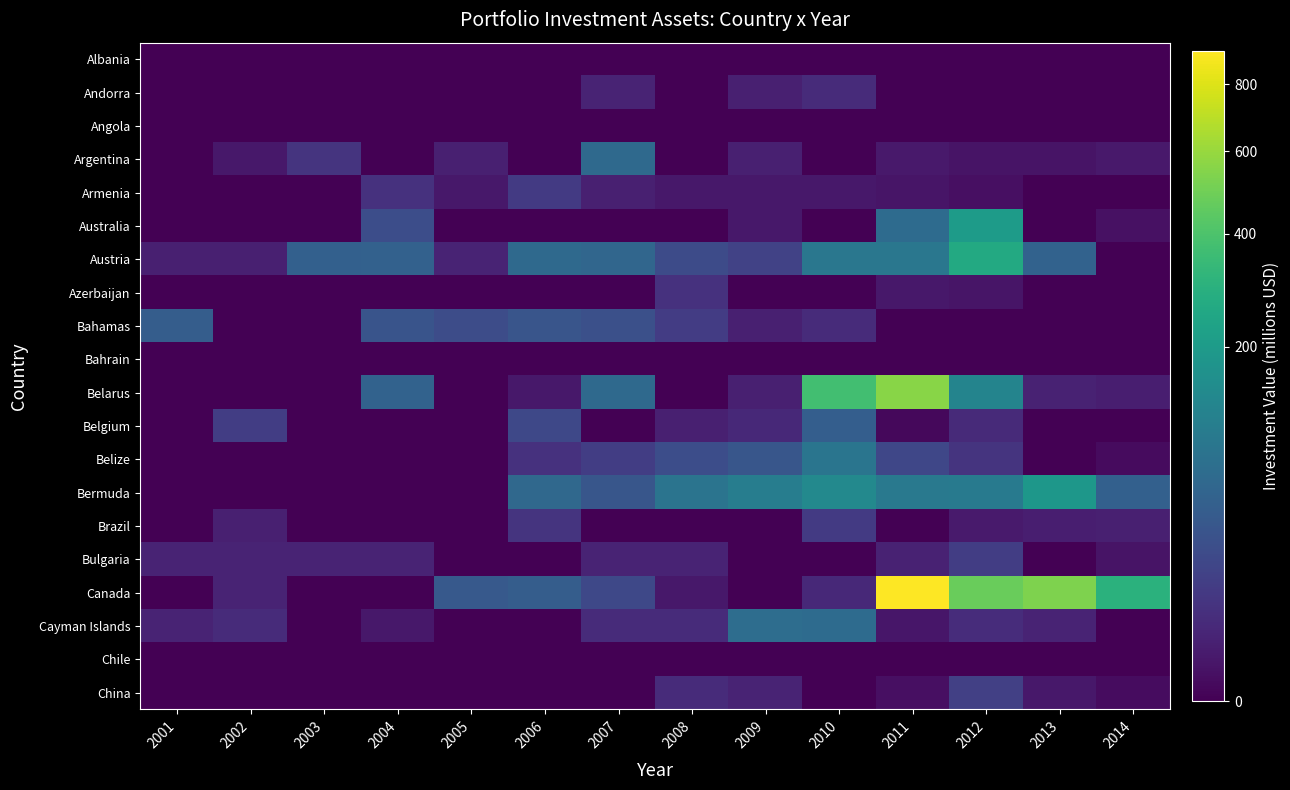

Reading left to right, list all the values displayed in this chart.

Albania: 2001=0.0	2002=0.0	2003=0.0	2004=0.0	2005=0.0	2006=0.0	2007=0.0	2008=0.0	2009=0.0	2010=0.0	2011=0.0	2012=0.0	2013=0.0	2014=0.0
Andorra: 2001=0.0	2002=0.0	2003=0.0	2004=0.0	2005=0.0	2006=0.0	2007=3.0	2008=0.0	2009=2.0	2010=5.0	2011=0.0	2012=0.0	2013=0.0	2014=0.0
Angola: 2001=0.0	2002=0.0	2003=0.0	2004=0.0	2005=0.0	2006=0.0	2007=0.0	2008=0.0	2009=0.0	2010=0.0	2011=0.0	2012=0.0	2013=0.0	2014=0.0
Argentina: 2001=0.0	2002=1.0	2003=8.0	2004=0.0	2005=2.0	2006=0.0	2007=62.0	2008=0.0	2009=2.0	2010=0.0	2011=1.1	2012=0.6	2013=0.6	2014=1.0
Armenia: 2001=0.0	2002=0.0	2003=0.0	2004=7.0	2005=1.0	2006=11.0	2007=2.0	2008=1.0	2009=1.0	2010=1.0	2011=0.7	2012=0.3	2013=0.0	2014=0.0
Australia: 2001=0.0	2002=0.0	2003=0.0	2004=25.0	2005=0.0	2006=0.0	2007=0.0	2008=0.0	2009=1.0	2010=0.0	2011=66.8	2012=204.4	2013=0.0	2014=0.4
Austria: 2001=2.0	2002=2.0	2003=48.0	2004=49.0	2005=3.0	2006=63.0	2007=58.0	2008=23.0	2009=16.0	2010=91.0	2011=89.9	2012=263.5	2013=50.9	2014=0.0
Azerbaijan: 2001=0.0	2002=0.0	2003=0.0	2004=0.0	2005=0.0	2006=0.0	2007=0.0	2008=7.0	2009=0.0	2010=0.0	2011=1.0	2012=0.7	2013=0.0	2014=0.0
Bahamas: 2001=43.0	2002=0.0	2003=0.0	2004=31.0	2005=24.0	2006=32.0	2007=27.0	2008=12.0	2009=2.0	2010=5.0	2011=0.0	2012=0.0	2013=0.0	2014=0.0
Bahrain: 2001=0.0	2002=0.0	2003=0.0	2004=0.0	2005=0.0	2006=0.0	2007=0.0	2008=0.0	2009=0.0	2010=0.0	2011=0.0	2012=0.0	2013=0.0	2014=0.0
Belarus: 2001=0.0	2002=0.0	2003=0.0	2004=50.0	2005=0.0	2006=1.0	2007=62.0	2008=0.0	2009=2.0	2010=369.0	2011=559.1	2012=125.1	2013=2.7	2014=1.9
Belgium: 2001=0.0	2002=13.0	2003=0.0	2004=0.0	2005=0.0	2006=20.0	2007=0.0	2008=2.0	2009=4.0	2010=44.0	2011=0.1	2012=4.5	2013=0.0	2014=0.0
Belize: 2001=0.0	2002=0.0	2003=0.0	2004=0.0	2005=0.0	2006=7.0	2007=13.0	2008=25.0	2009=34.0	2010=87.0	2011=19.1	2012=8.2	2013=0.0	2014=0.1
Bermuda: 2001=0.0	2002=0.0	2003=0.0	2004=0.0	2005=0.0	2006=60.0	2007=34.0	2008=84.0	2009=108.0	2010=140.0	2011=94.4	2012=98.2	2013=186.2	2014=47.0
Brazil: 2001=0.0	2002=2.0	2003=0.0	2004=0.0	2005=0.0	2006=8.0	2007=0.0	2008=0.0	2009=0.0	2010=11.0	2011=0.0	2012=1.2	2013=1.9	2014=2.2
Bulgaria: 2001=3.0	2002=3.0	2003=3.0	2004=3.0	2005=0.0	2006=0.0	2007=3.0	2008=3.0	2009=0.0	2010=0.0	2011=2.6	2012=13.0	2013=0.0	2014=0.6
Canada: 2001=0.0	2002=3.0	2003=0.0	2004=0.0	2005=38.0	2006=43.0	2007=20.0	2008=1.0	2009=0.0	2010=4.0	2011=913.1	2012=480.2	2013=532.0	2014=295.6
Cayman Islands: 2001=3.0	2002=5.0	2003=0.0	2004=1.0	2005=0.0	2006=0.0	2007=5.0	2008=5.0	2009=70.0	2010=66.0	2011=0.8	2012=5.2	2013=2.8	2014=0.0
Chile: 2001=0.0	2002=0.0	2003=0.0	2004=0.0	2005=0.0	2006=0.0	2007=0.0	2008=0.0	2009=0.0	2010=0.0	2011=0.0	2012=0.0	2013=0.0	2014=0.0
China: 2001=0.0	2002=0.0	2003=0.0	2004=0.0	2005=0.0	2006=0.0	2007=0.0	2008=5.0	2009=3.0	2010=0.0	2011=0.3	2012=14.4	2013=0.9	2014=0.2